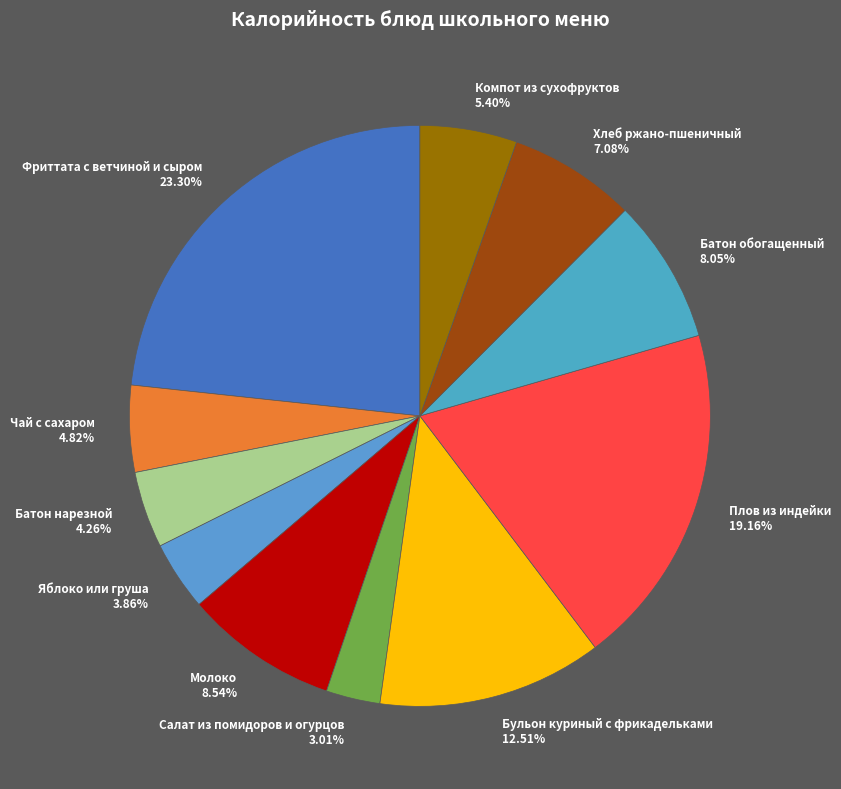

To the nearest percent, what percentage of the pie is Молоко?

9%